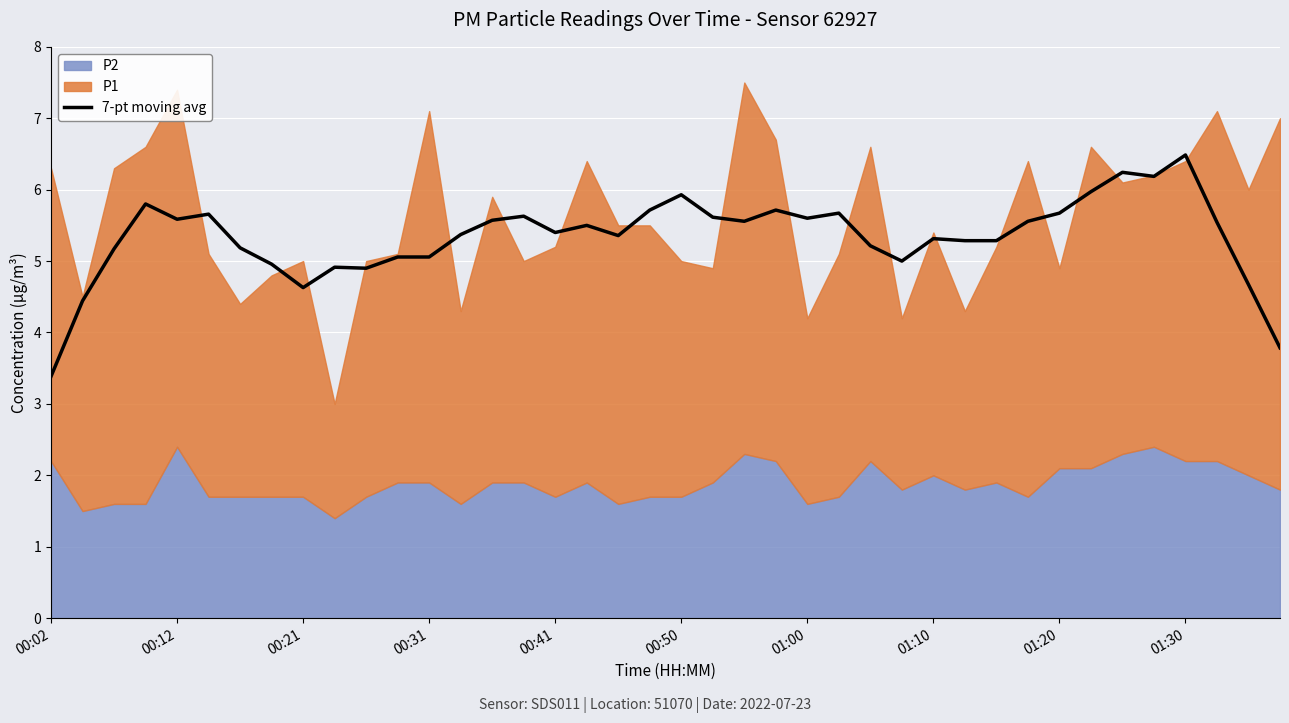

How many data points does each series have?

40